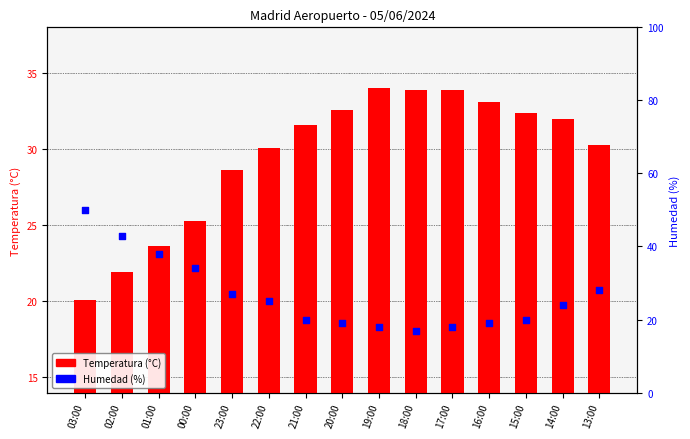

What is the total value across all series at 19:00?

52.0